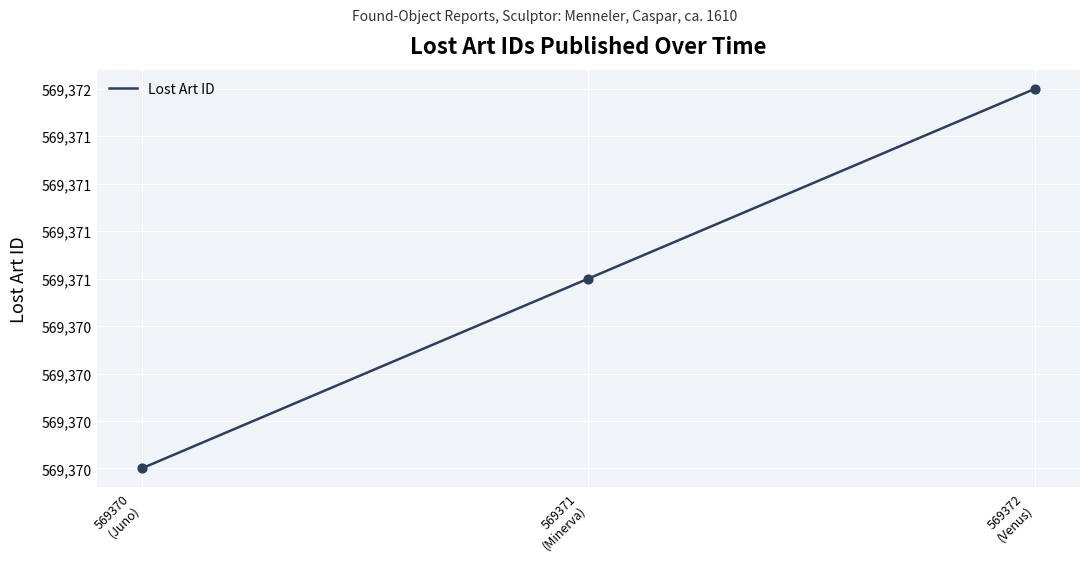

What is the change in value from 569371
(Minerva) to 569372
(Venus)?

+1